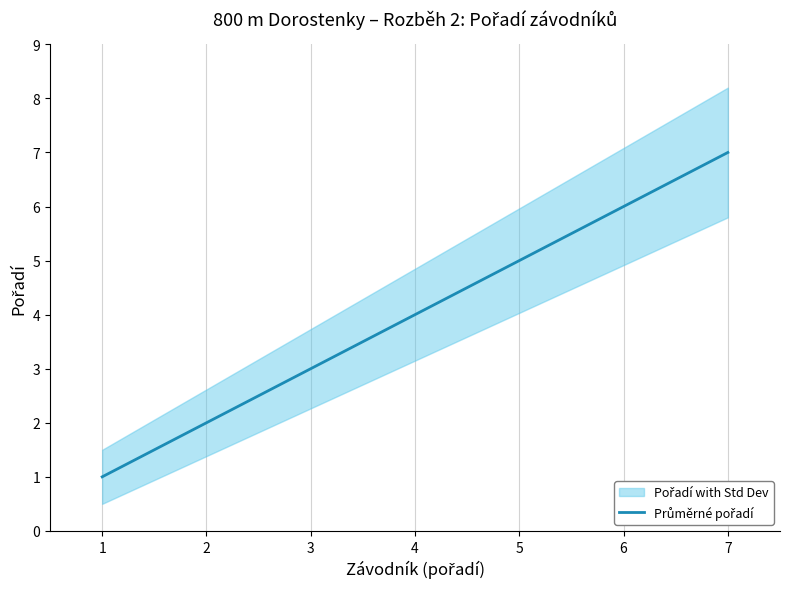

Reading left to right, extract all data points from this chart.

1=1	2=2	3=3	4=4	5=5	6=6	7=7